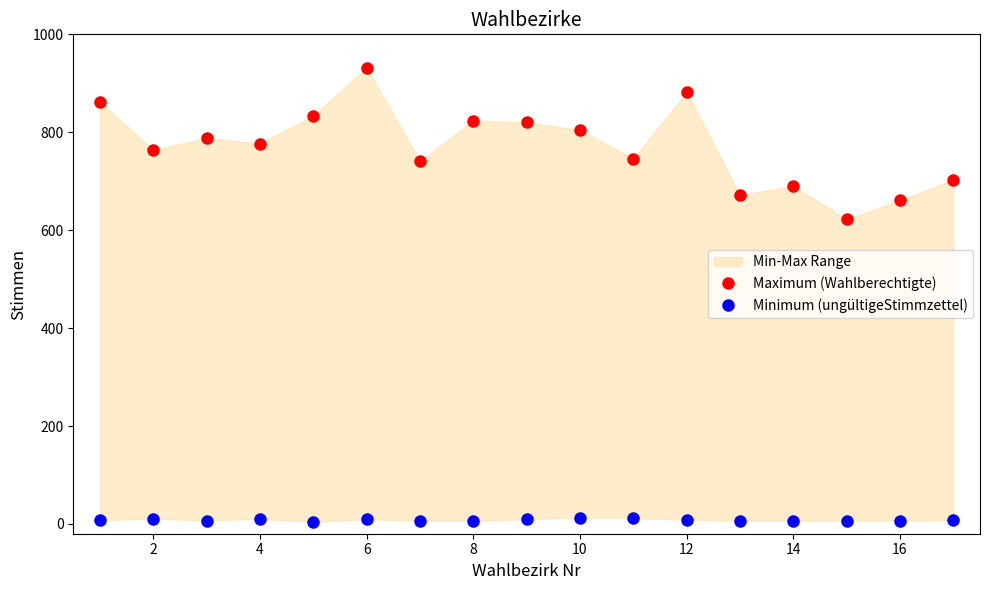

The Maximum (Wahlberechtigte) series shows 1129 at 12. True or false?

False